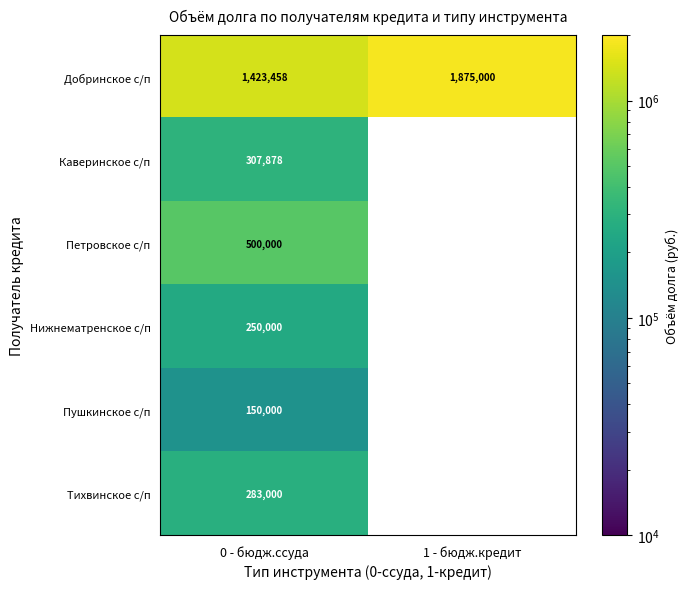

At how many categories does at least one series exceed 326345?

2